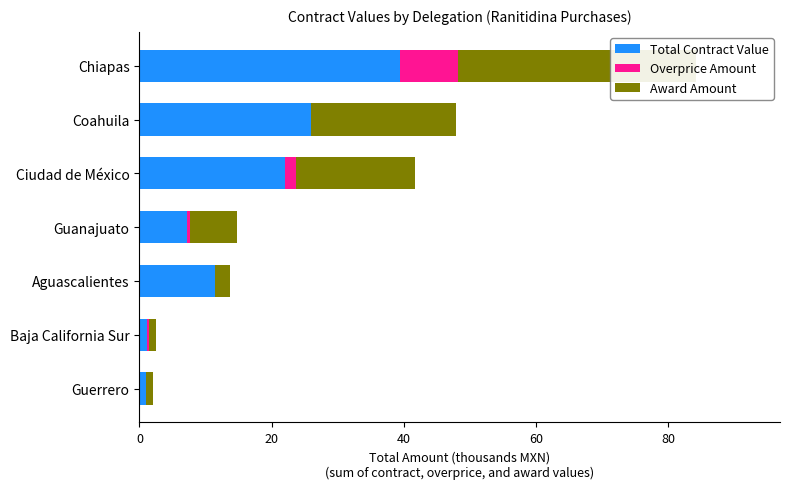

Is the value of Award Amount at Ciudad de México greater than the value of Overprice Amount at Aguascalientes?

Yes